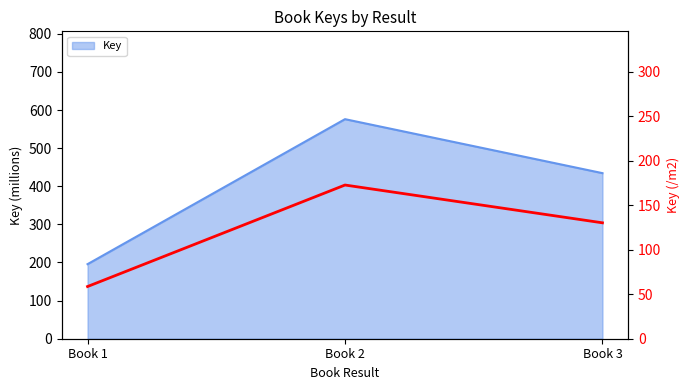

How many lines are shown in the chart?

1